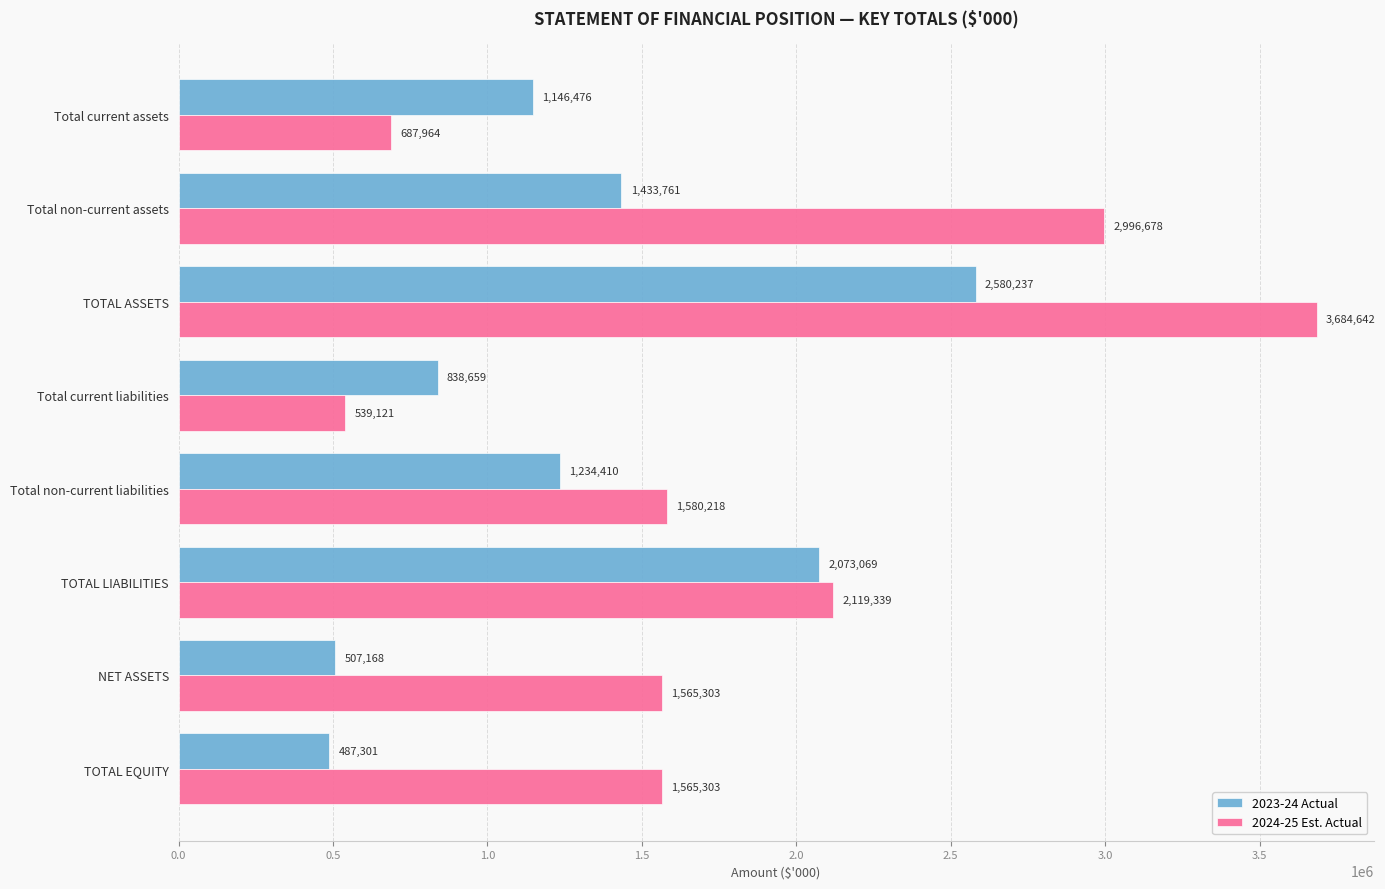

Which series has the largest range (max minus min)?

2024-25 Est. Actual